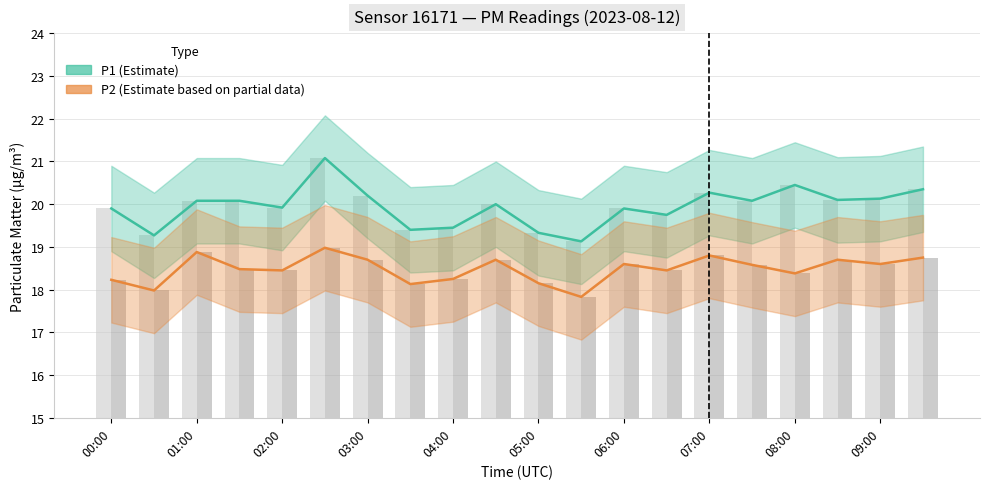

Rank the series by their average value, from highest to lowest.

P1 (Estimate), P2 (Estimate based on partial data)